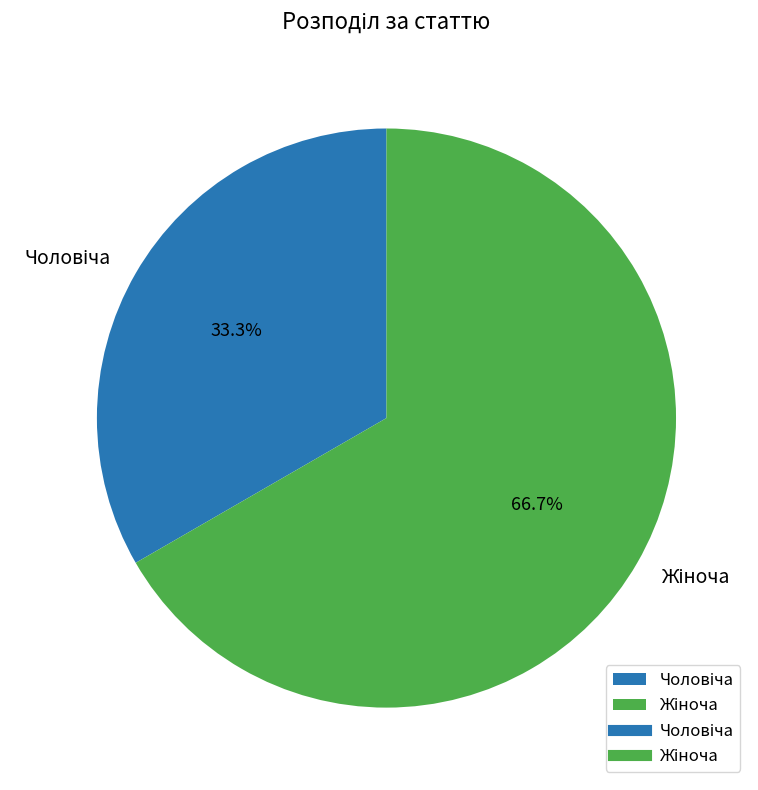

How many slices are in this pie chart?

2